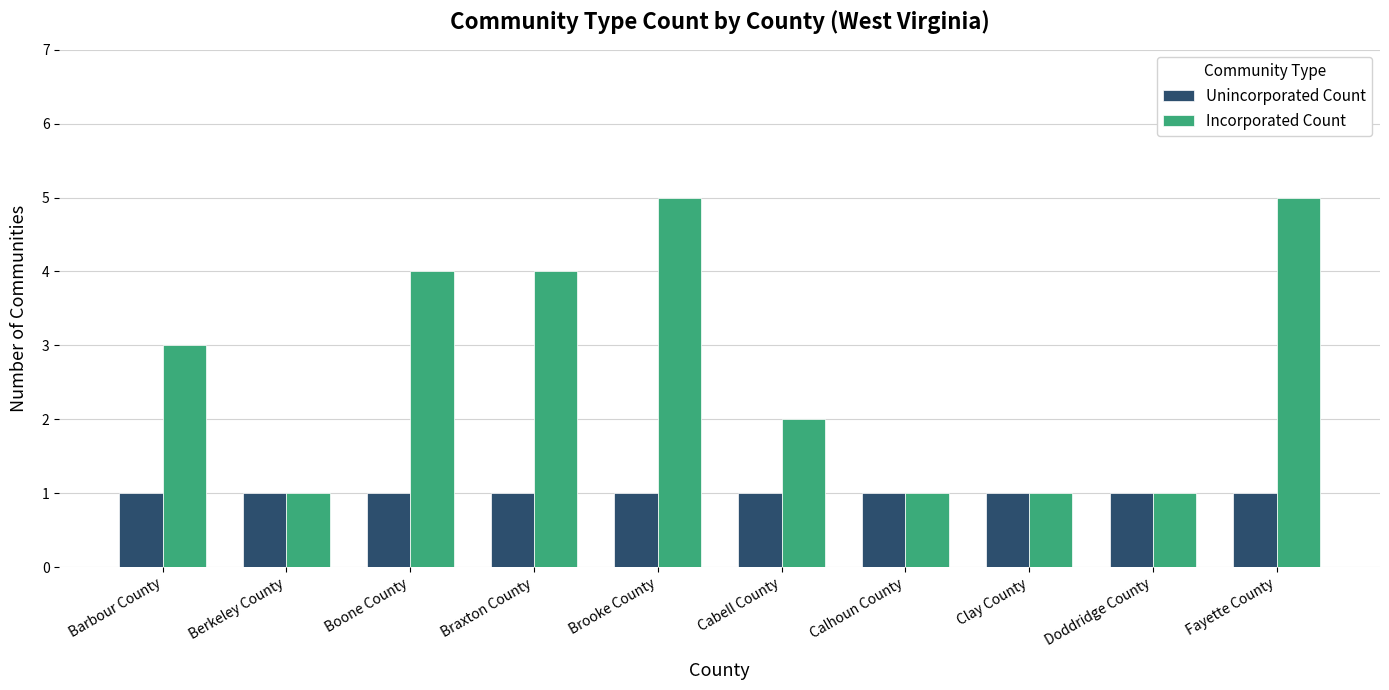

Reading right to left, list all the values displayed in this chart.

Unincorporated Count: 1	1	1	1	1	1	1	1	1	1
Incorporated Count: 5	1	1	1	2	5	4	4	1	3